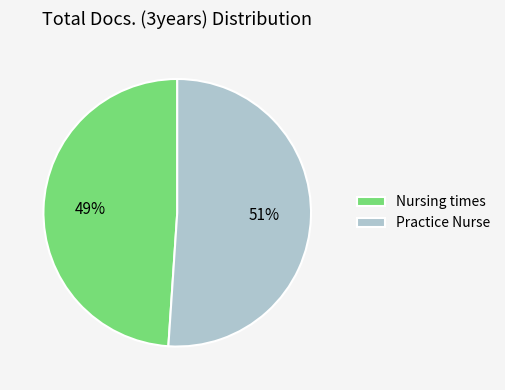

Count the number of slices in the pie.

2